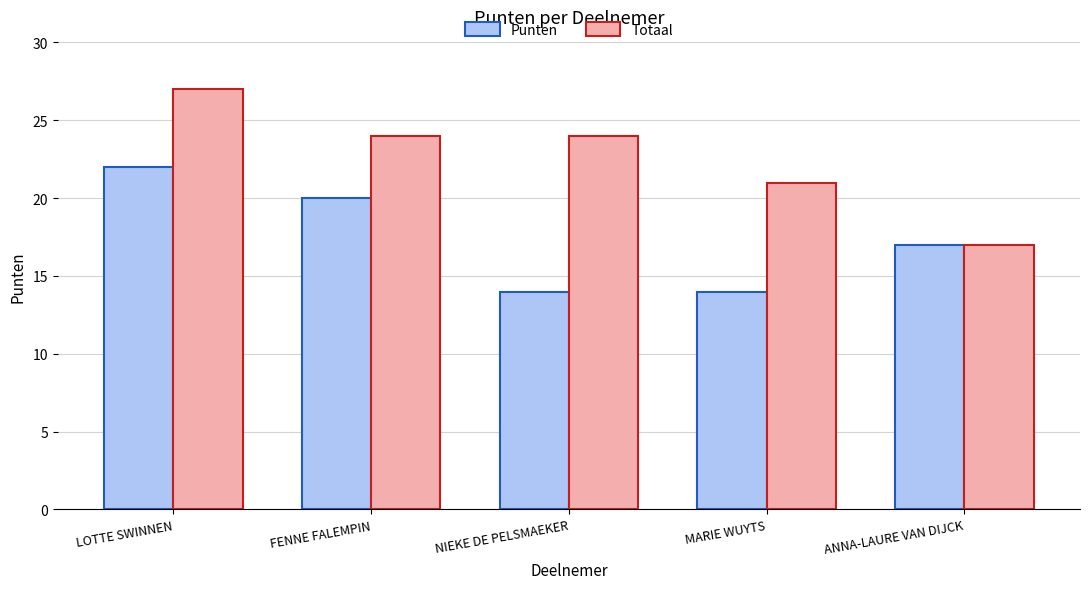

What is the maximum value for Punten?

22